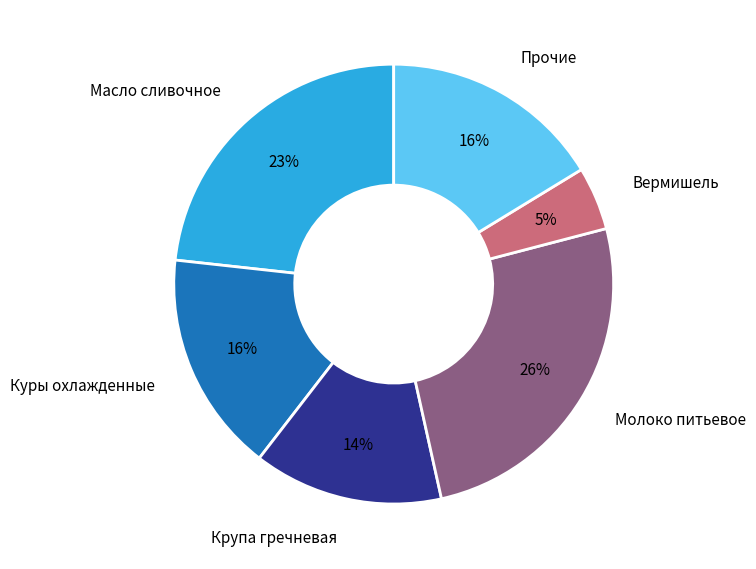

What percentage is the Масло сливочное slice, to the nearest percent?

23%